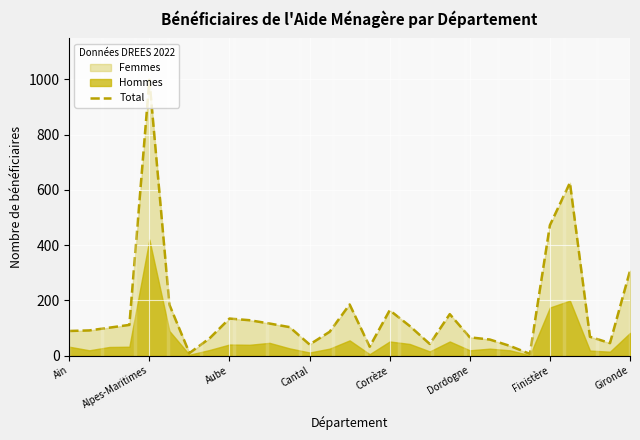

What is the maximum value shown in the chart?

999